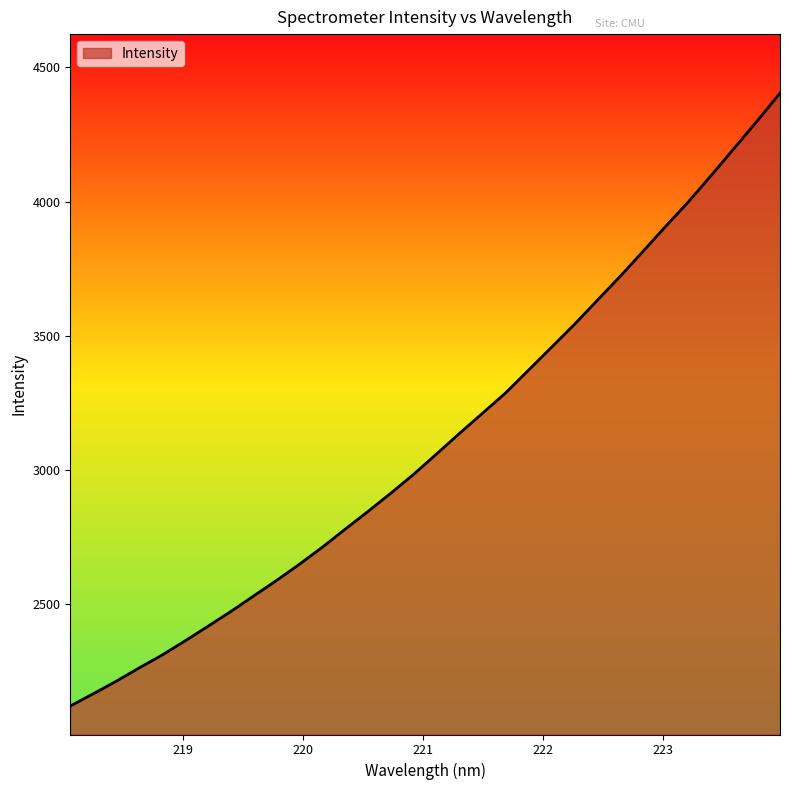

True or false: the data has more than 0 interior local peaks.

False